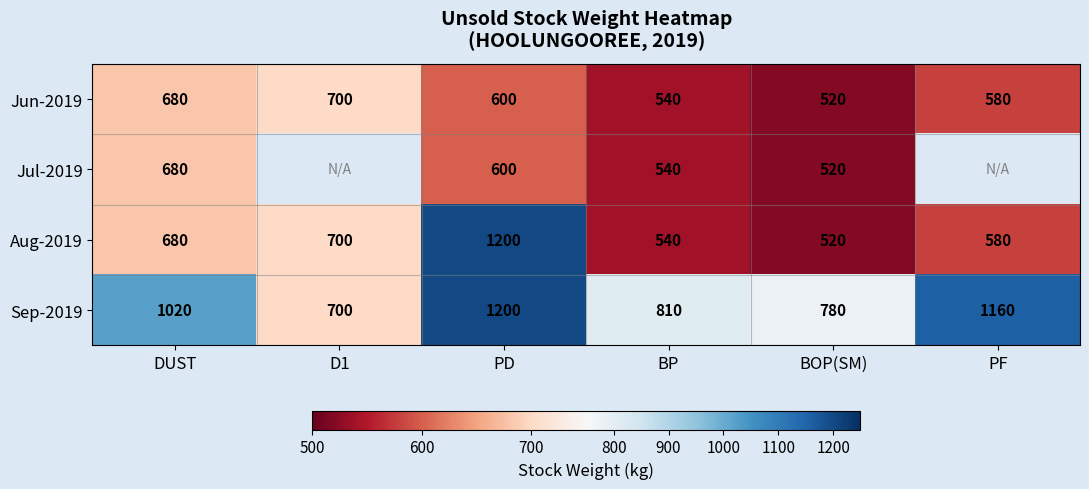

What is the total value across all series at BOP(SM)?

2340